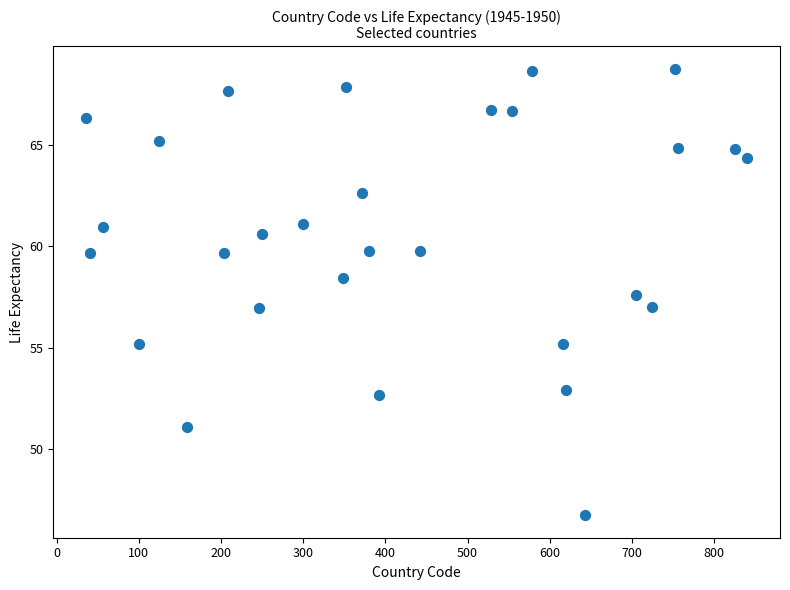

What is the range of X values (max minus min)?

804.0